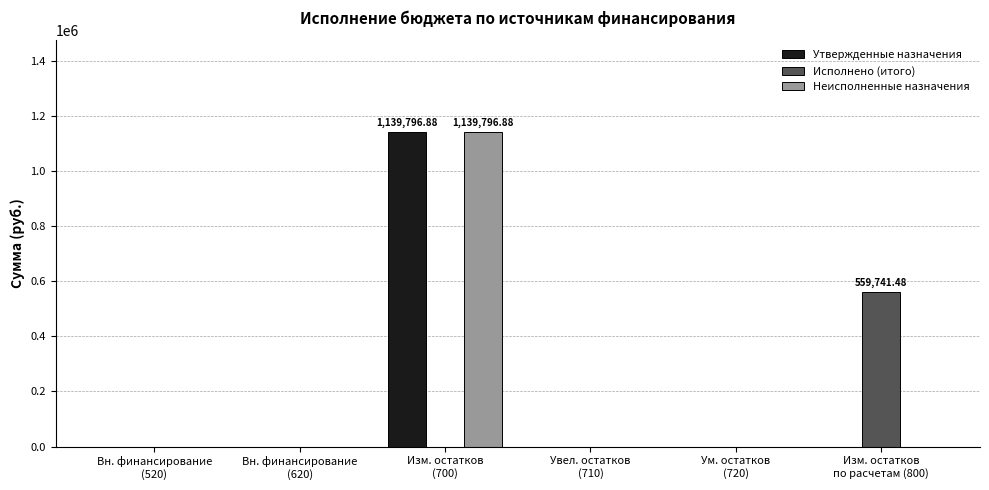

What is the sum of all Неисполненные назначения values?

1139796.9